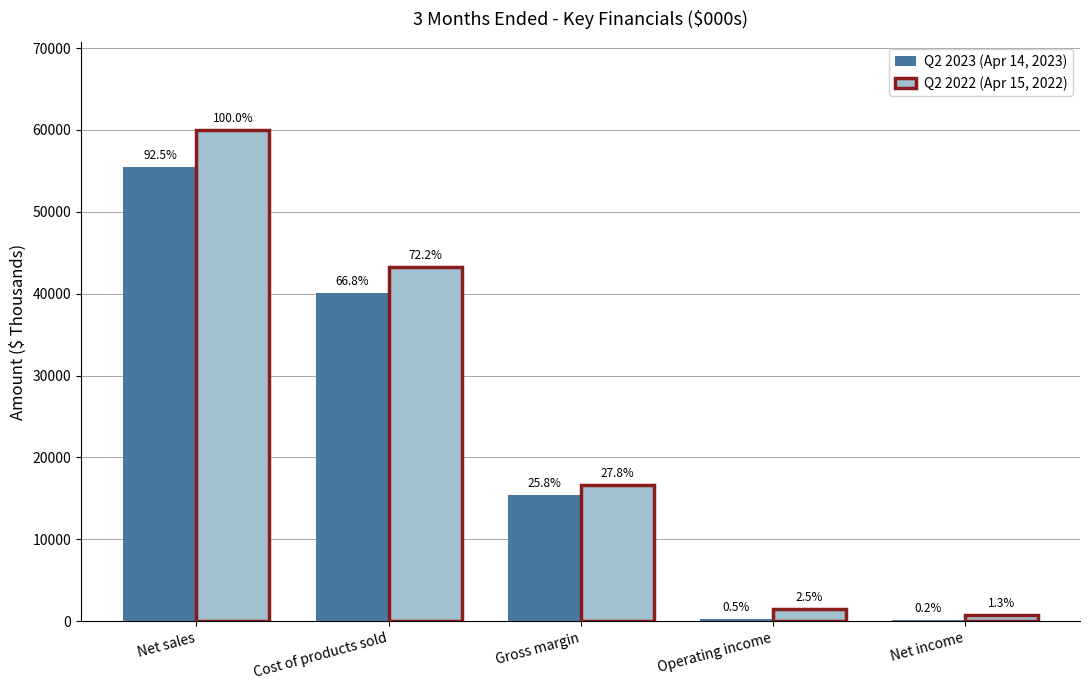

How many groups of bars are there?

5